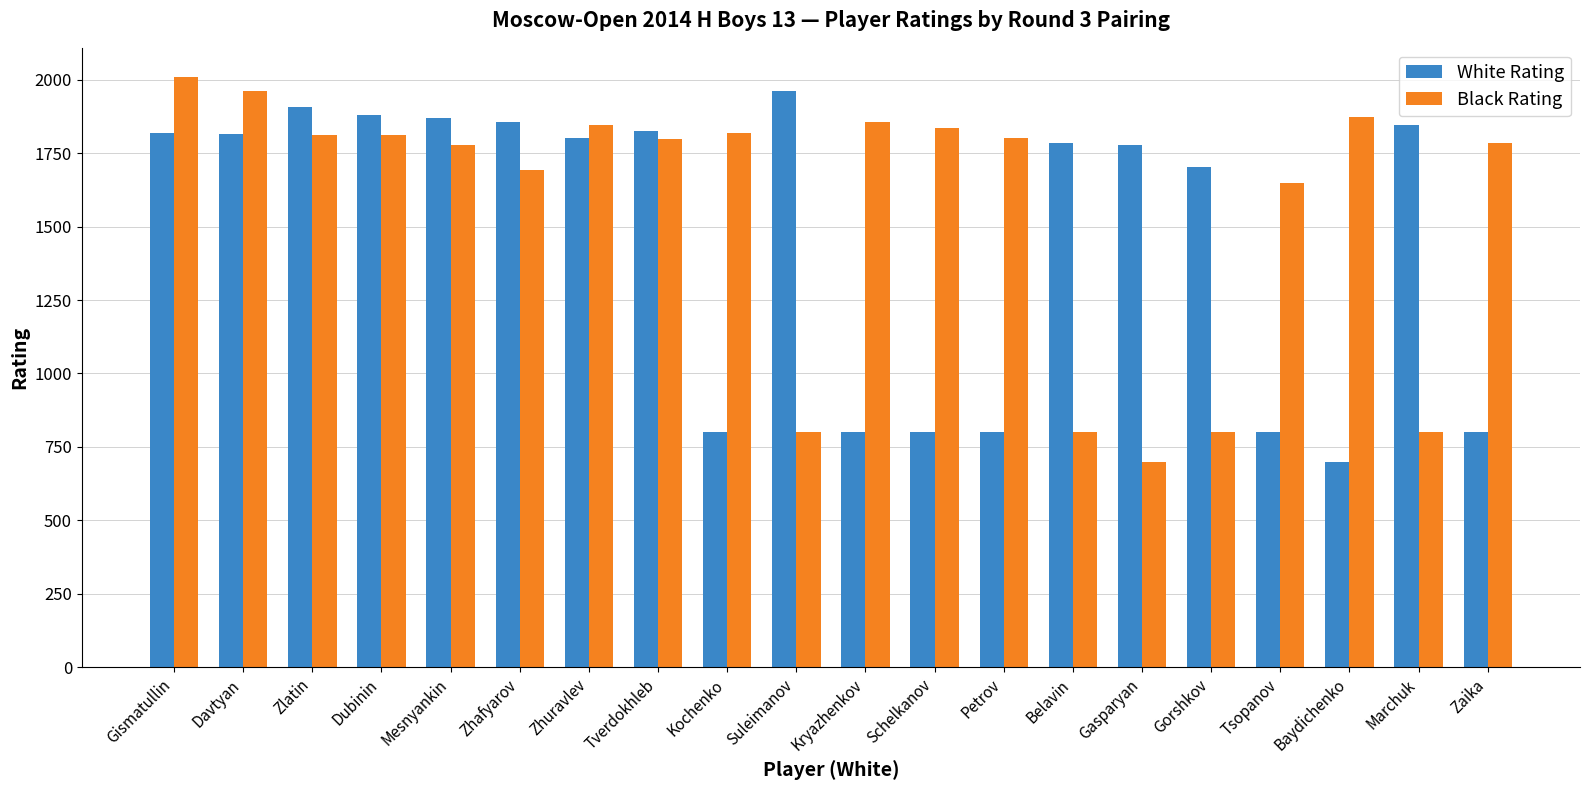

Rank the series by their average value, from highest to lowest.

Black Rating, White Rating